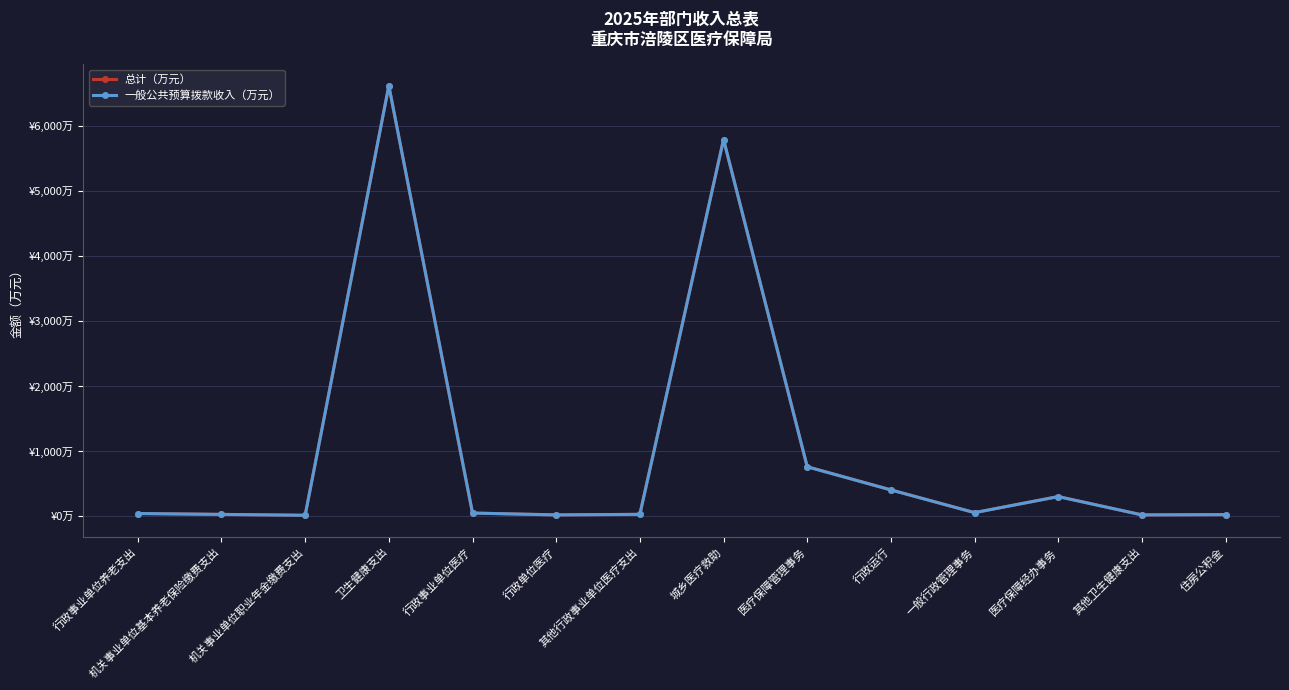

Is this an area chart (filled region under the line)?

No